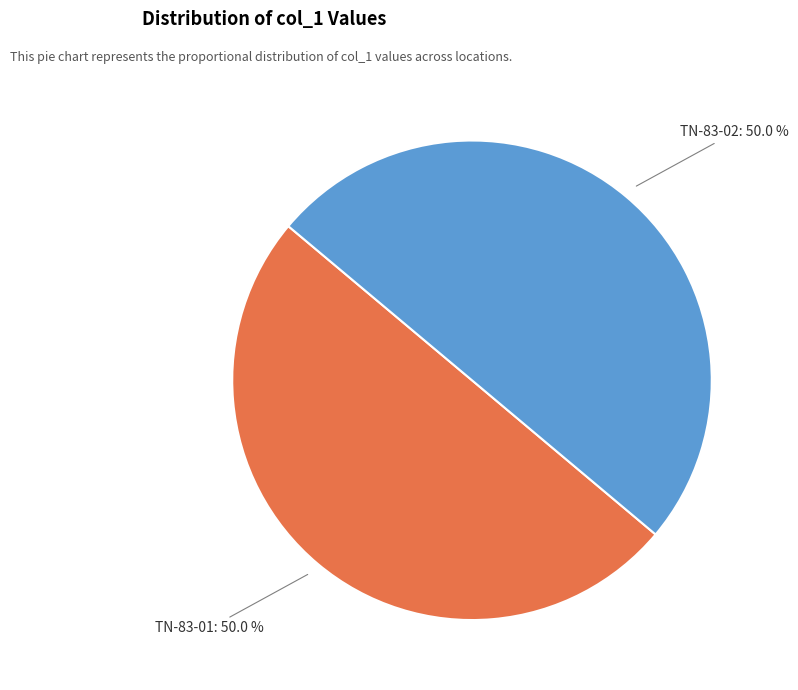

To the nearest percent, what is the combined percentage of TN-83-02 and TN-83-01?

100%